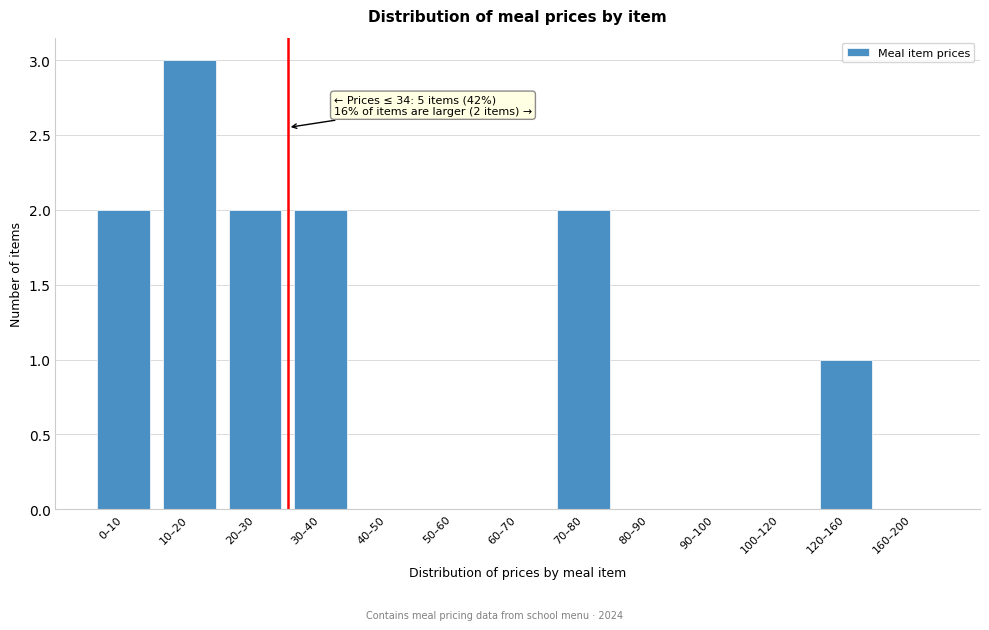

Reading left to right, what are all the values shown in this chart?

0–10=2	10–20=3	20–30=2	30–40=2	40–50=0	50–60=0	60–70=0	70–80=2	80–90=0	90–100=0	100–120=0	120–160=1	160–200=0